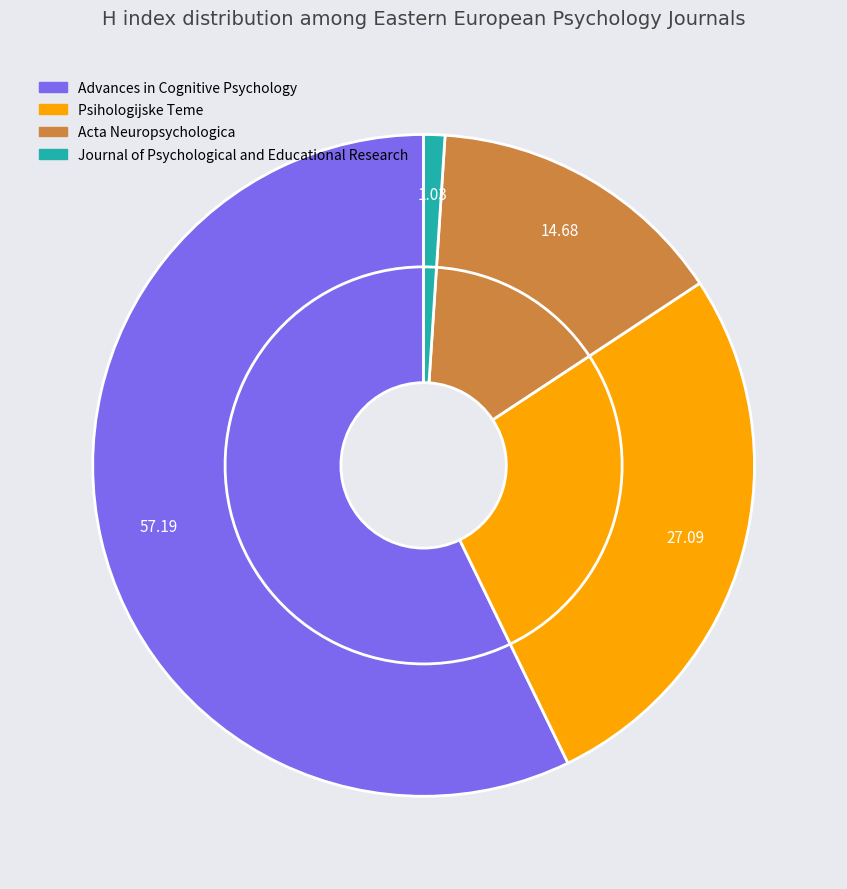

To the nearest percent, what is the combined percentage of Advances in Cognitive Psychology and Journal of Psychological and Educational Research?

58%